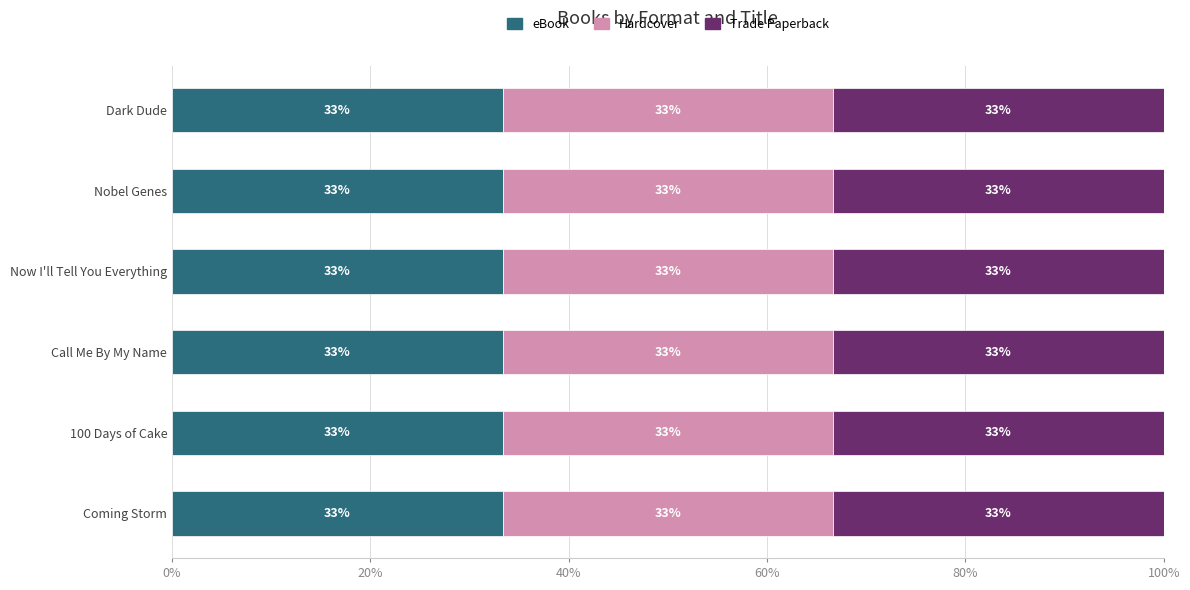

At which category is the sum across all series the highest?

100 Days of Cake